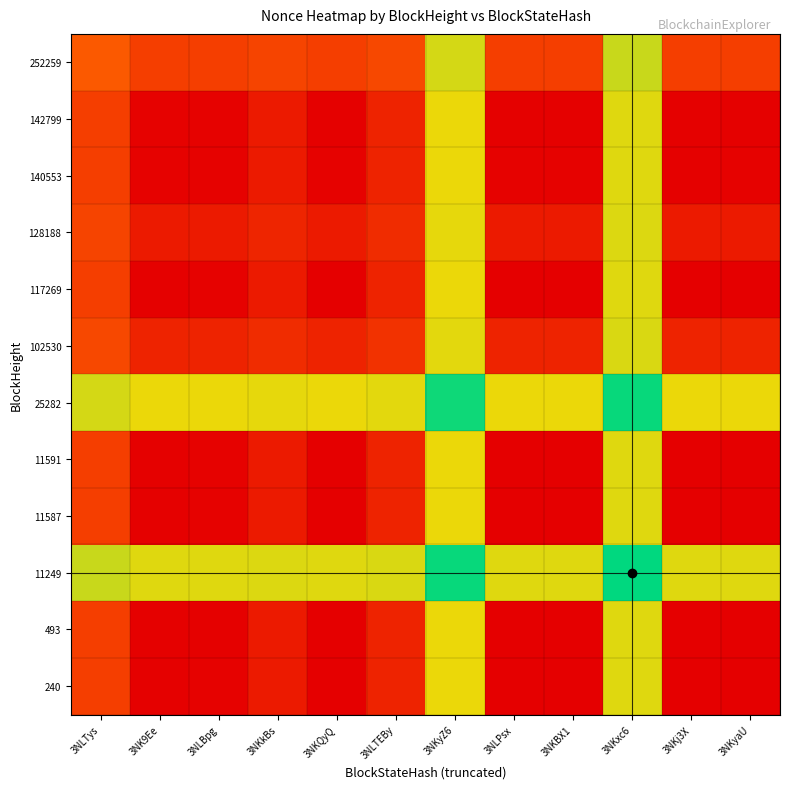

Reading left to right, transcribe all the data shown in this chart.

252259: 3NLTys=0.3	3NK9Ee=0.2	3NLBpg=0.2	3NKkBs=0.2	3NKQyQ=0.2	3NLTEBy=0.2	3NKyZ6=0.7	3NLPsx=0.2	3NKBX1=0.2	3NKxc6=0.7	3NKj3X=0.2	3NKyaU=0.2
142799: 3NLTys=0.2	3NK9Ee=0.0	3NLBpg=0.0	3NKkBs=0.1	3NKQyQ=0.0	3NLTEBy=0.1	3NKyZ6=0.7	3NLPsx=0.0	3NKBX1=0.0	3NKxc6=0.7	3NKj3X=0.0	3NKyaU=0.0
140553: 3NLTys=0.2	3NK9Ee=0.0	3NLBpg=0.0	3NKkBs=0.1	3NKQyQ=0.0	3NLTEBy=0.1	3NKyZ6=0.7	3NLPsx=0.0	3NKBX1=0.0	3NKxc6=0.7	3NKj3X=0.0	3NKyaU=0.0
128188: 3NLTys=0.2	3NK9Ee=0.1	3NLBpg=0.1	3NKkBs=0.1	3NKQyQ=0.1	3NLTEBy=0.1	3NKyZ6=0.7	3NLPsx=0.1	3NKBX1=0.1	3NKxc6=0.7	3NKj3X=0.1	3NKyaU=0.1
117269: 3NLTys=0.2	3NK9Ee=0.0	3NLBpg=0.0	3NKkBs=0.1	3NKQyQ=0.0	3NLTEBy=0.1	3NKyZ6=0.7	3NLPsx=0.0	3NKBX1=0.0	3NKxc6=0.7	3NKj3X=0.0	3NKyaU=0.0
102530: 3NLTys=0.2	3NK9Ee=0.1	3NLBpg=0.1	3NKkBs=0.1	3NKQyQ=0.1	3NLTEBy=0.2	3NKyZ6=0.7	3NLPsx=0.1	3NKBX1=0.1	3NKxc6=0.7	3NKj3X=0.1	3NKyaU=0.1
25282: 3NLTys=0.7	3NK9Ee=0.7	3NLBpg=0.7	3NKkBs=0.7	3NKQyQ=0.7	3NLTEBy=0.7	3NKyZ6=1.0	3NLPsx=0.7	3NKBX1=0.7	3NKxc6=1.0	3NKj3X=0.7	3NKyaU=0.7
11591: 3NLTys=0.2	3NK9Ee=0.0	3NLBpg=0.0	3NKkBs=0.1	3NKQyQ=0.0	3NLTEBy=0.1	3NKyZ6=0.7	3NLPsx=0.0	3NKBX1=0.0	3NKxc6=0.7	3NKj3X=0.0	3NKyaU=0.0
11587: 3NLTys=0.2	3NK9Ee=0.0	3NLBpg=0.0	3NKkBs=0.1	3NKQyQ=0.0	3NLTEBy=0.1	3NKyZ6=0.7	3NLPsx=0.0	3NKBX1=0.0	3NKxc6=0.7	3NKj3X=0.0	3NKyaU=0.0
11249: 3NLTys=0.7	3NK9Ee=0.7	3NLBpg=0.7	3NKkBs=0.7	3NKQyQ=0.7	3NLTEBy=0.7	3NKyZ6=1.0	3NLPsx=0.7	3NKBX1=0.7	3NKxc6=1.0	3NKj3X=0.7	3NKyaU=0.7
493: 3NLTys=0.2	3NK9Ee=0.0	3NLBpg=0.0	3NKkBs=0.1	3NKQyQ=0.0	3NLTEBy=0.1	3NKyZ6=0.7	3NLPsx=0.0	3NKBX1=0.0	3NKxc6=0.7	3NKj3X=0.0	3NKyaU=0.0
240: 3NLTys=0.2	3NK9Ee=0.0	3NLBpg=0.0	3NKkBs=0.1	3NKQyQ=0.0	3NLTEBy=0.1	3NKyZ6=0.7	3NLPsx=0.0	3NKBX1=0.0	3NKxc6=0.7	3NKj3X=0.0	3NKyaU=0.0